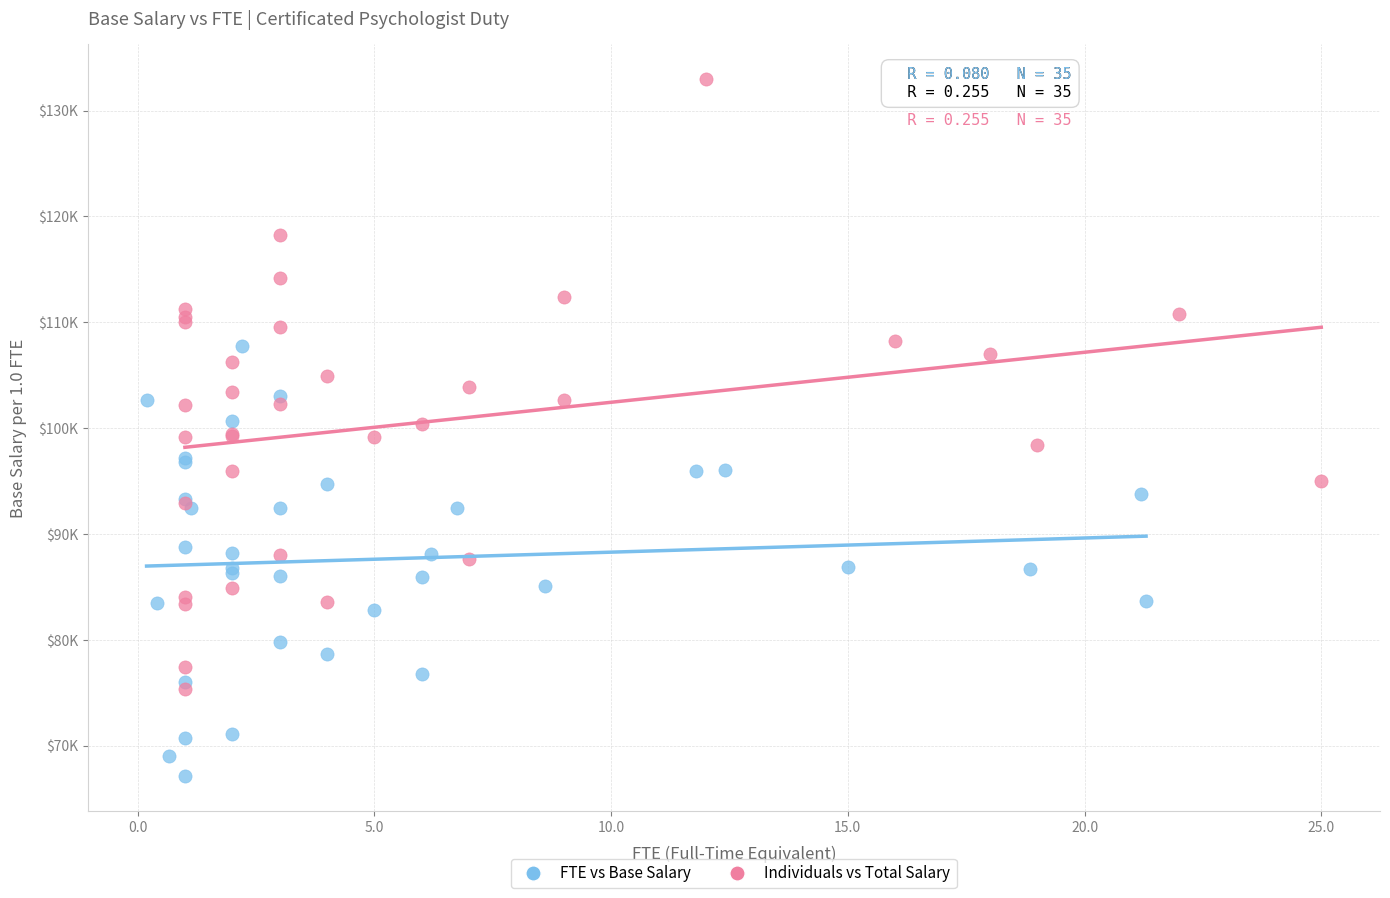

Which series has the largest Y range (max minus min)?

Individuals vs Total Salary